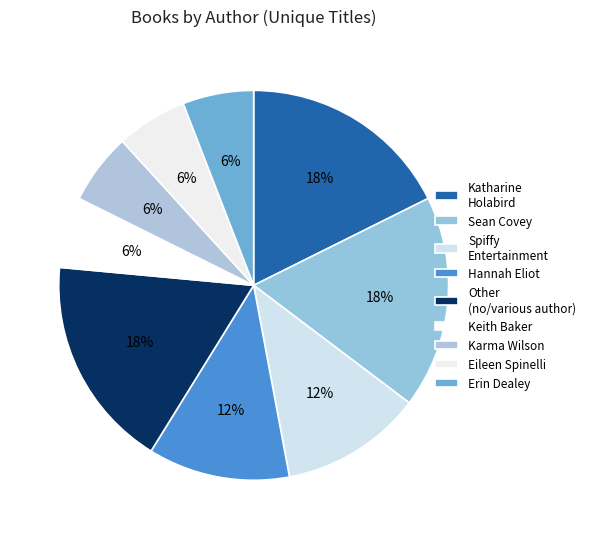

Does Sean Covey account for over 50% of the chart?

No